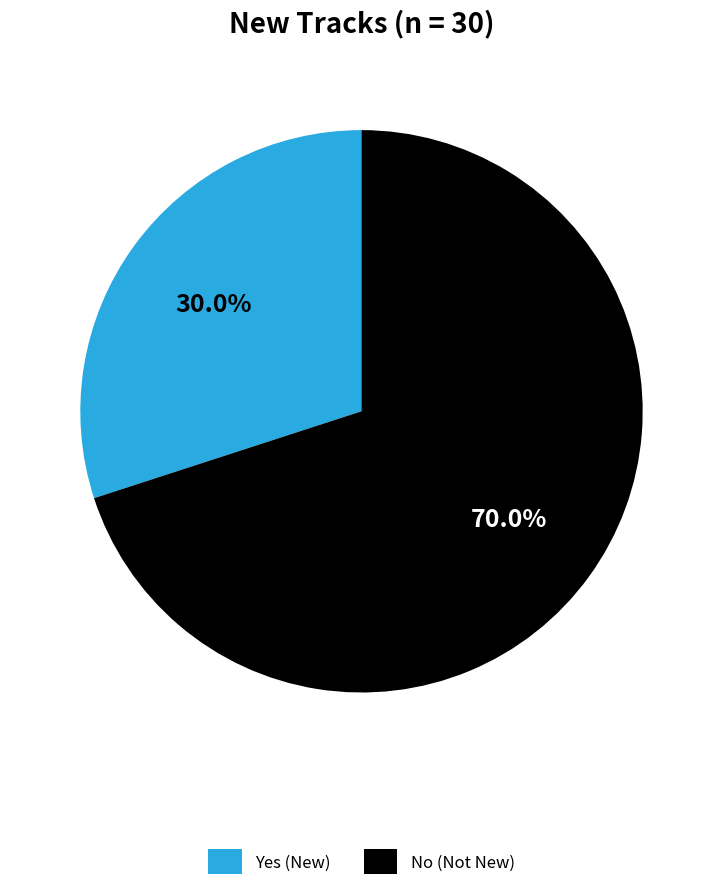

To the nearest percent, what is the difference between the largest and smallest slice percentages?

40%